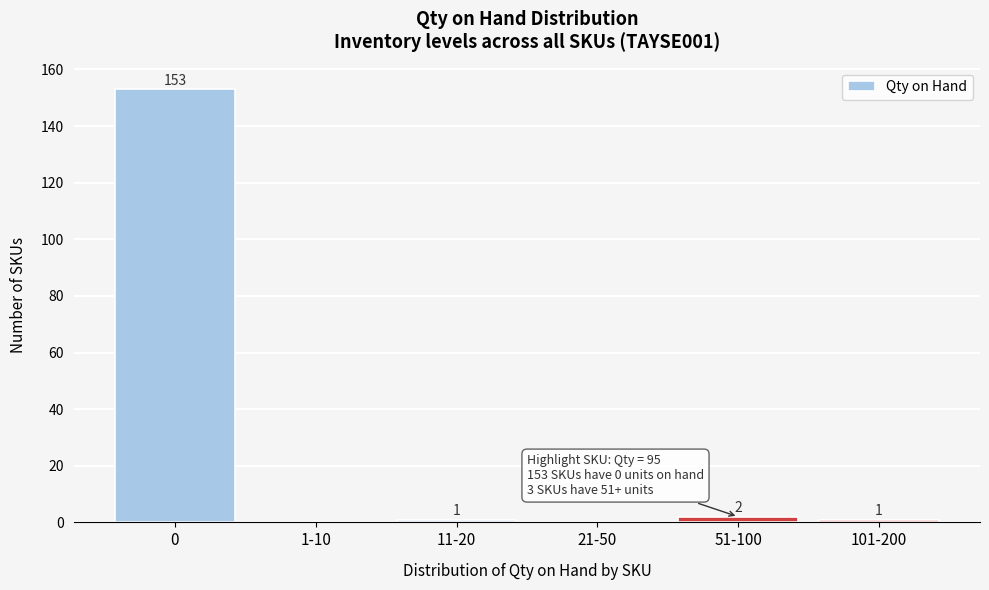

Reading left to right, extract all data points from this chart.

0=153	1-10=0	11-20=1	21-50=0	51-100=2	101-200=1